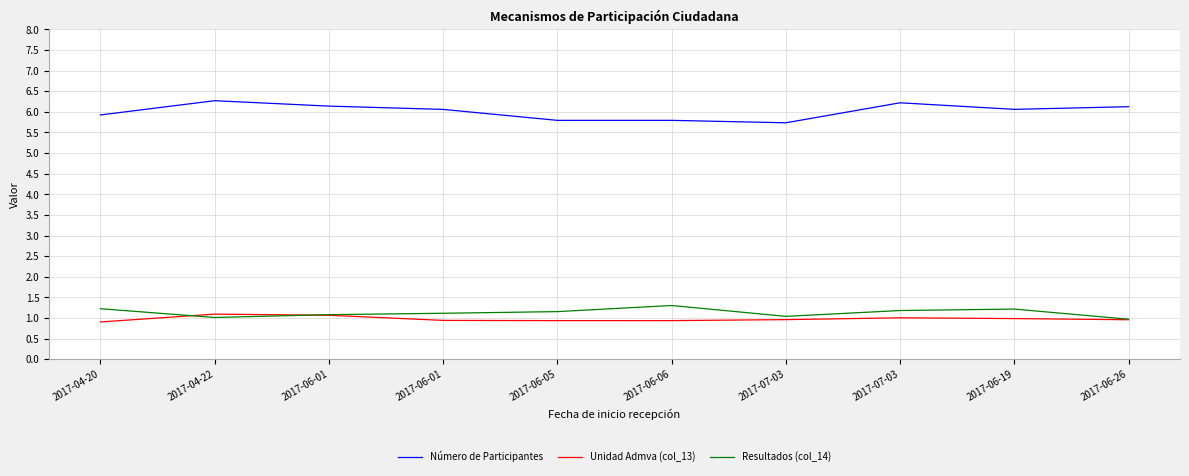

Reading left to right, transcribe all the data shown in this chart.

Número de Participantes: 5.9	6.3	6.1	6.1	5.8	5.8	5.7	6.2	6.1	6.1
Unidad Admva (col_13): 0.9	1.1	1.1	0.9	0.9	0.9	1.0	1.0	1.0	1.0
Resultados (col_14): 1.2	1.0	1.1	1.1	1.2	1.3	1.0	1.2	1.2	1.0